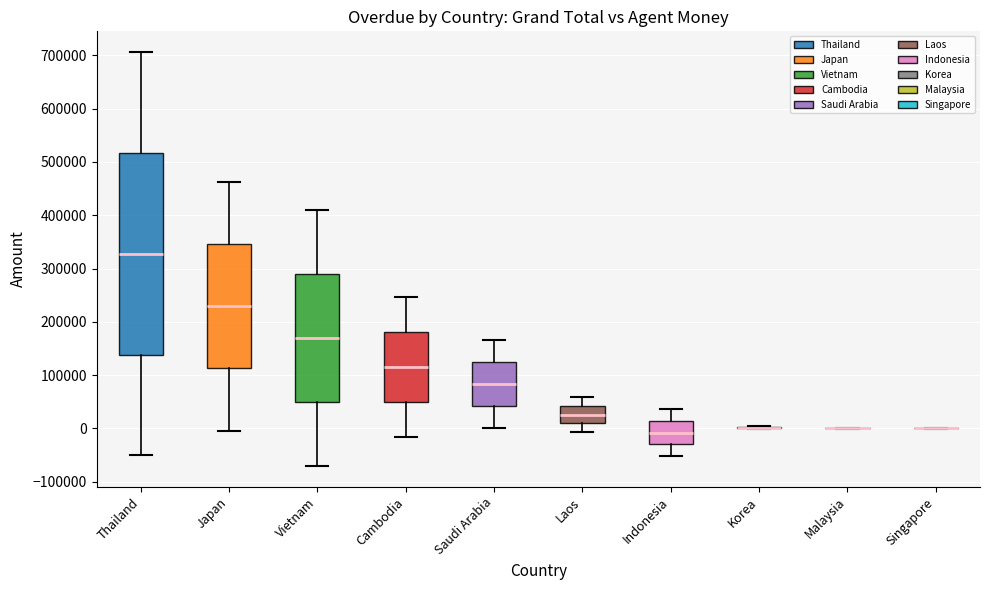

Reading left to right, read every box against the y-axis: the position of its median line, the range the box covers, and the ends of its whiskers. The values are not printed on the chart, so give them approximately, as read against the axis.

Thailand: median 330000, box 140000 to 520000, whiskers -50000 to 710000
Japan: median 230000, box 110000 to 350000, whiskers 0 to 460000
Vietnam: median 170000, box 50000 to 290000, whiskers -70000 to 410000
Cambodia: median 120000, box 50000 to 180000, whiskers -20000 to 250000
Saudi Arabia: median 80000, box 40000 to 120000, whiskers 0 to 170000
Laos: median 30000, box 10000 to 40000, whiskers -10000 to 60000
Indonesia: median -10000, box -30000 to 10000, whiskers -50000 to 40000
Korea: box collapsed to a line at 0, whiskers 0 to 10000
Malaysia: box collapsed to a line at 0, whiskers 0 to 0
Singapore: box collapsed to a line at 0, whiskers 0 to 0